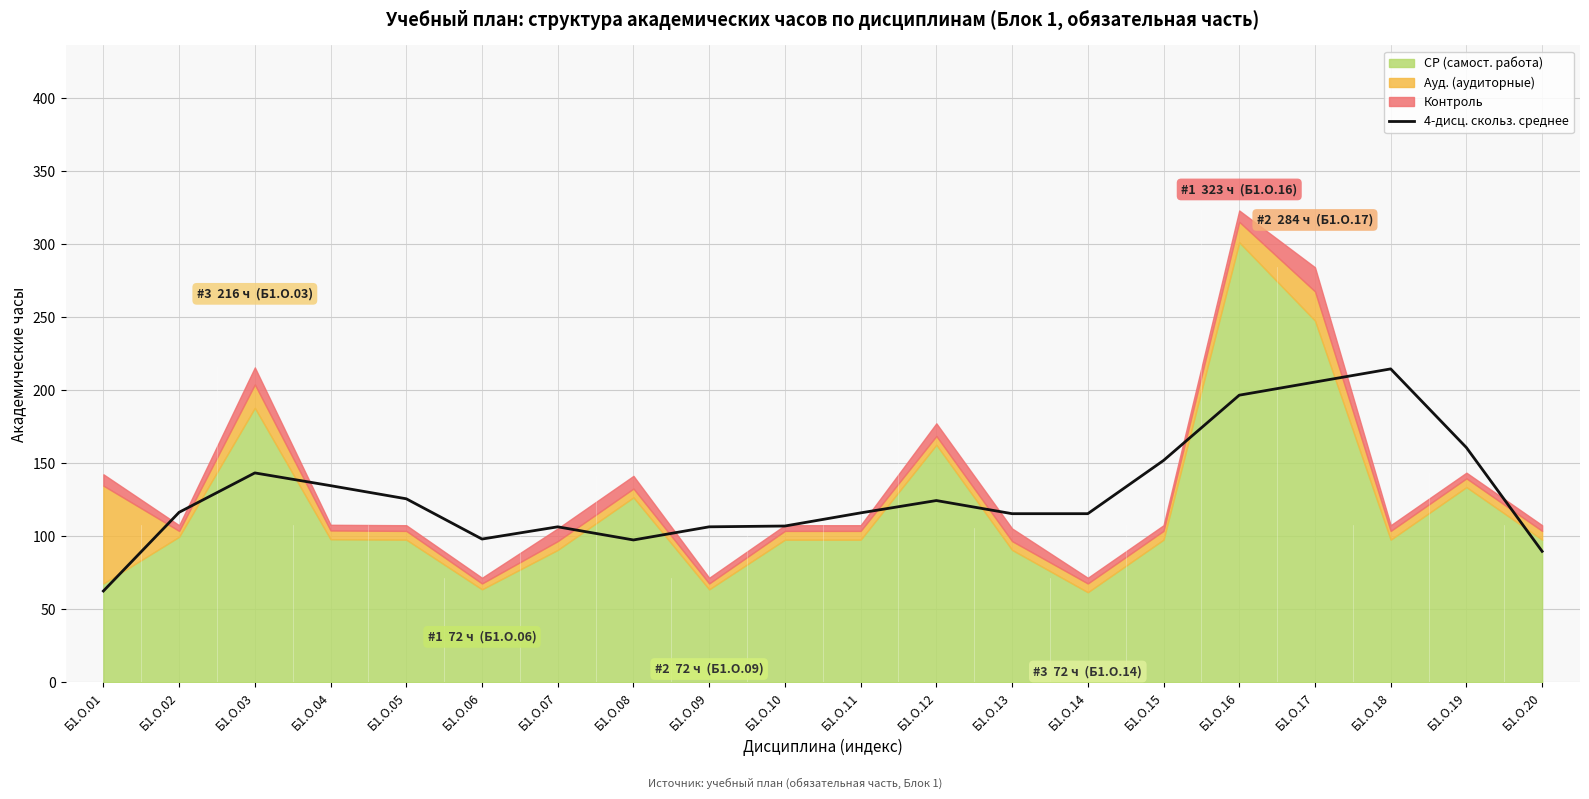

The 4-дисц. скольз. среднее series shows 151.9 at Б1.О.15. True or false?

True